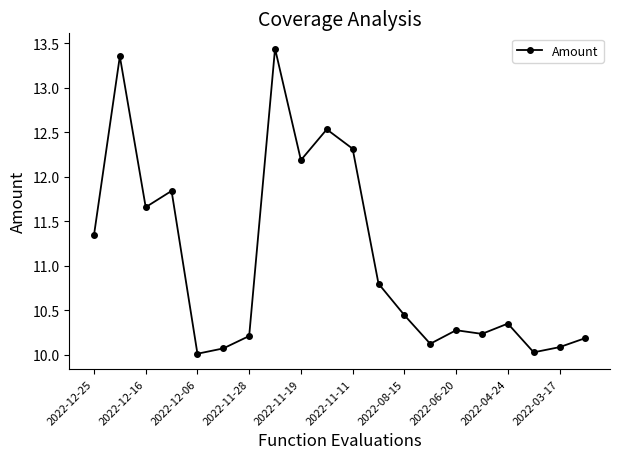

Does the chart display data point markers on the line(s)?

Yes